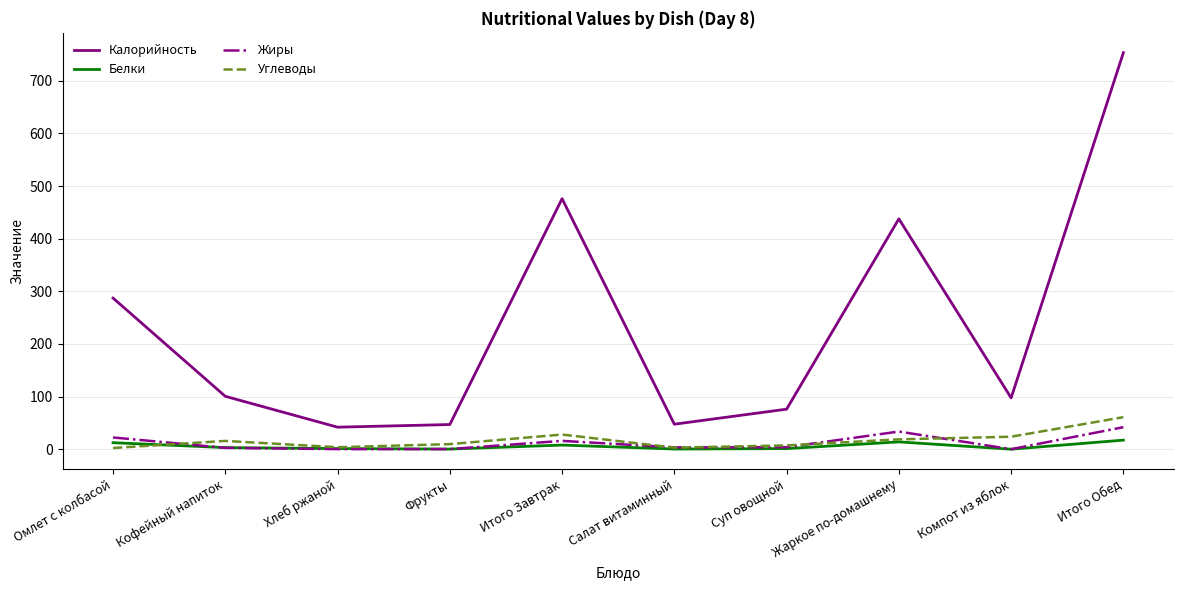

What value does the Калорийность series have at Жаркое по-домашнему?

437.7